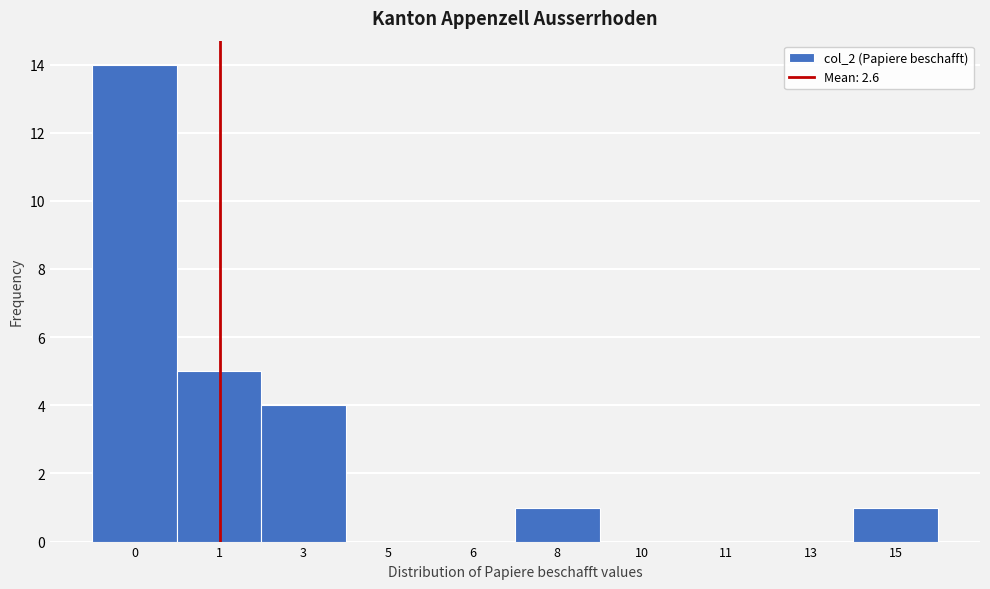

Reading left to right, list all the values displayed in this chart.

0=14	1=5	3=4	5=0	6=0	8=1	10=0	11=0	13=0	15=1